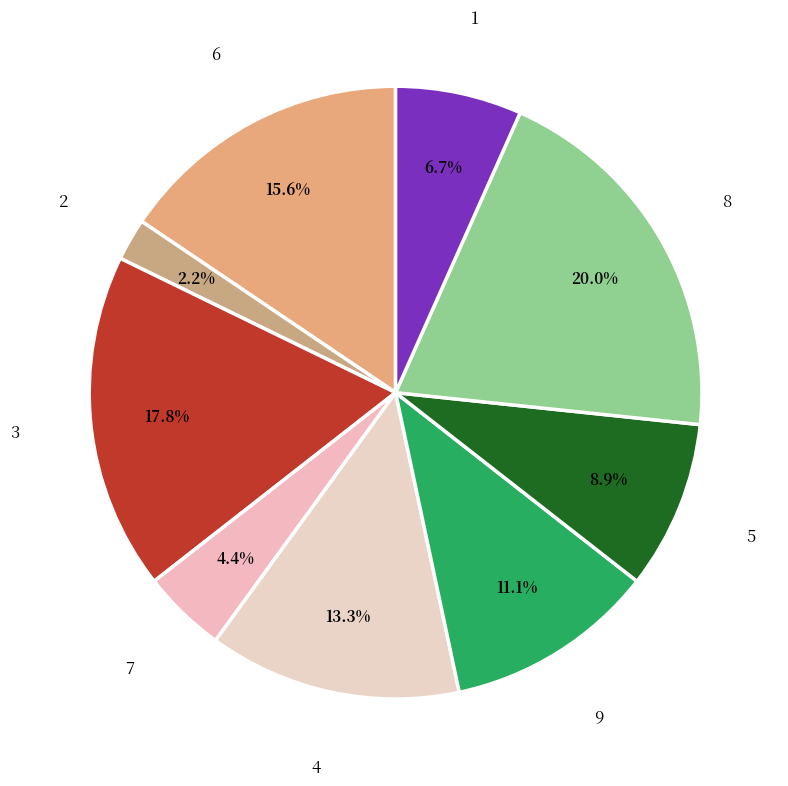

How many segments does this pie chart have?

9